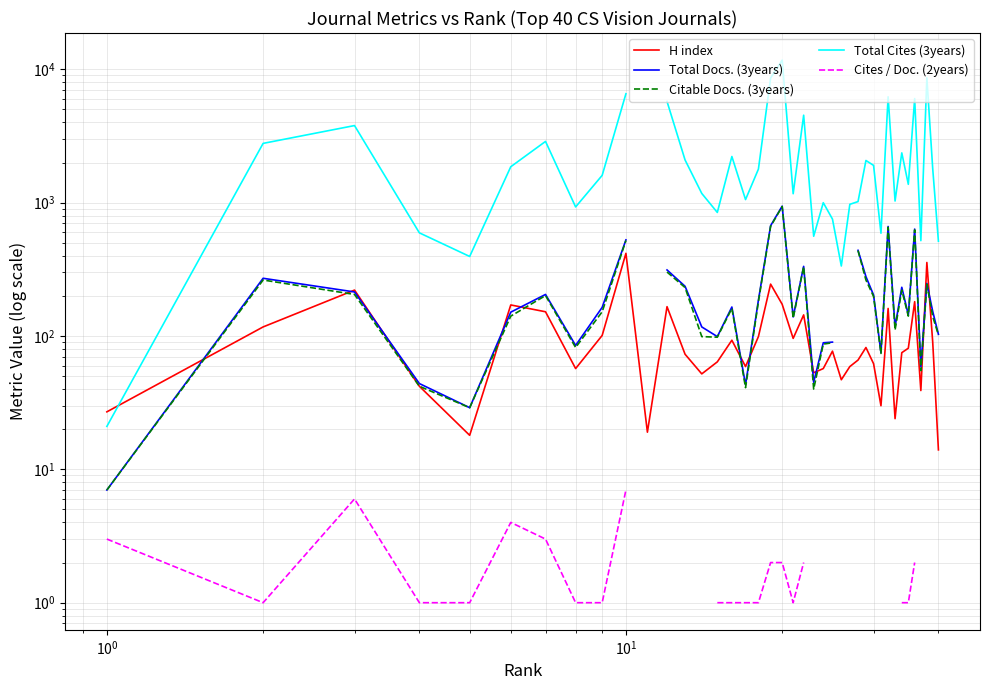

Does the chart display data point markers on the line(s)?

No